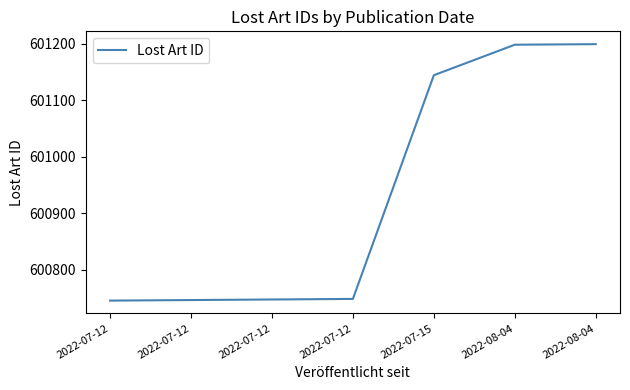

Reading left to right, transcribe all the data shown in this chart.

600745	600746	600747	600748	601144	601198	601199